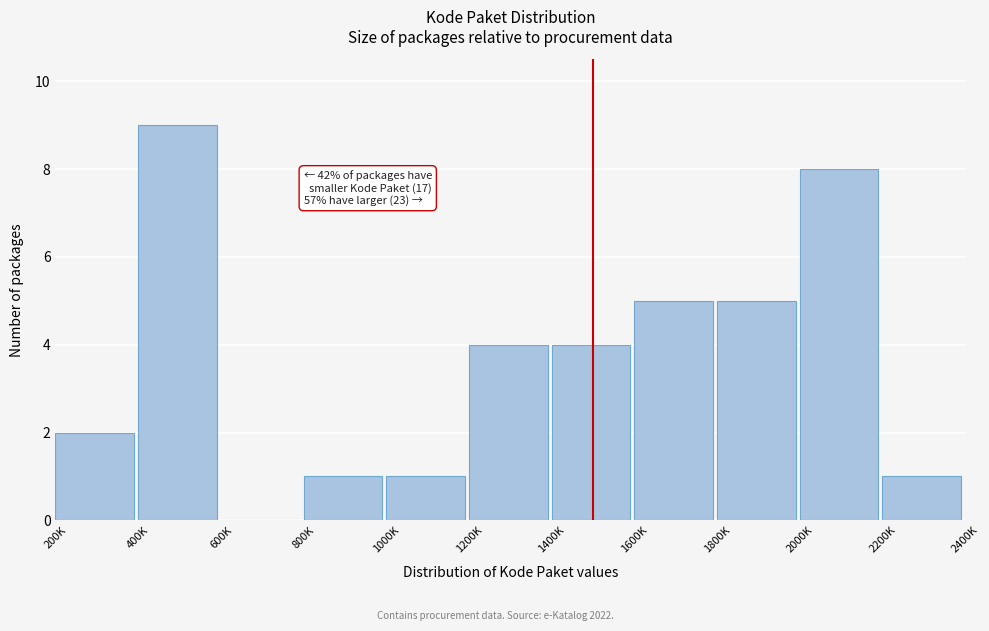

Reading left to right, extract all data points from this chart.

200K=2	400K=9	600K=0	800K=1	1000K=1	1200K=4	1400K=4	1600K=5	1800K=5	2000K=8	2200K=1